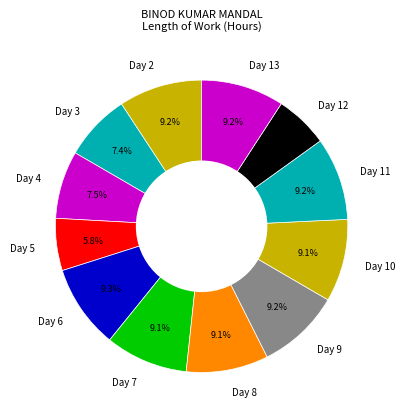

True or false: Day 11 accounts for 18% of the total.

False